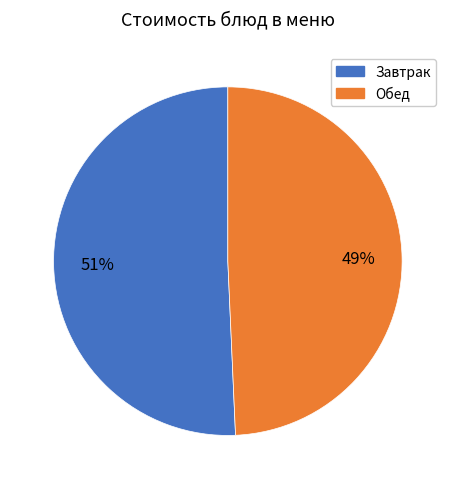

Is there any slice that represents more than half of the pie?

Yes